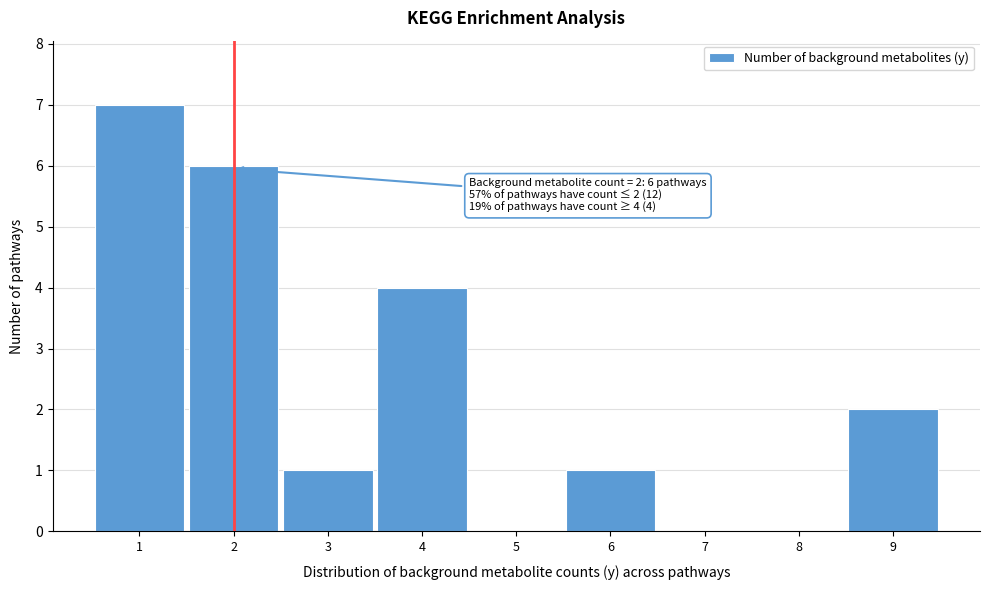

Over which range of the x-axis is the bar tallest?

0.5 to 1.5